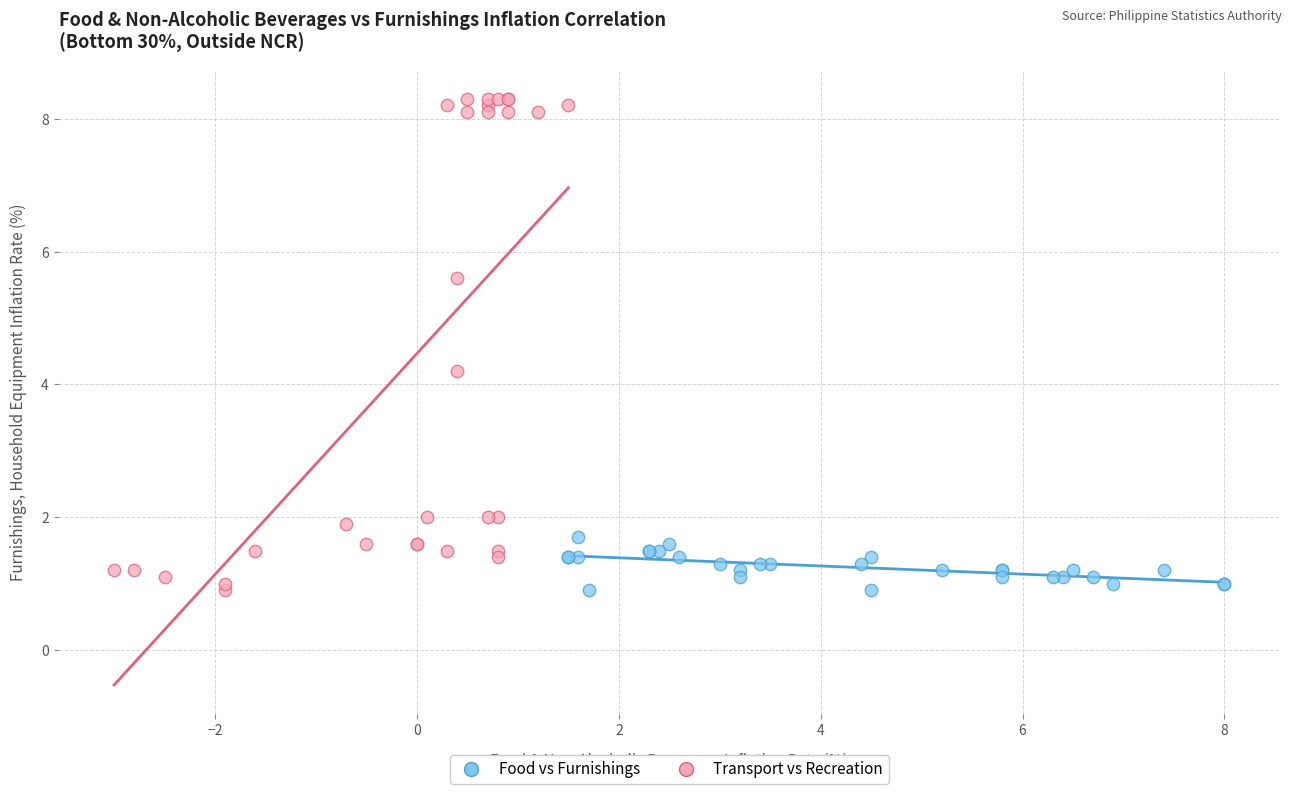

Which series contains the highest Y value?

Transport vs Recreation